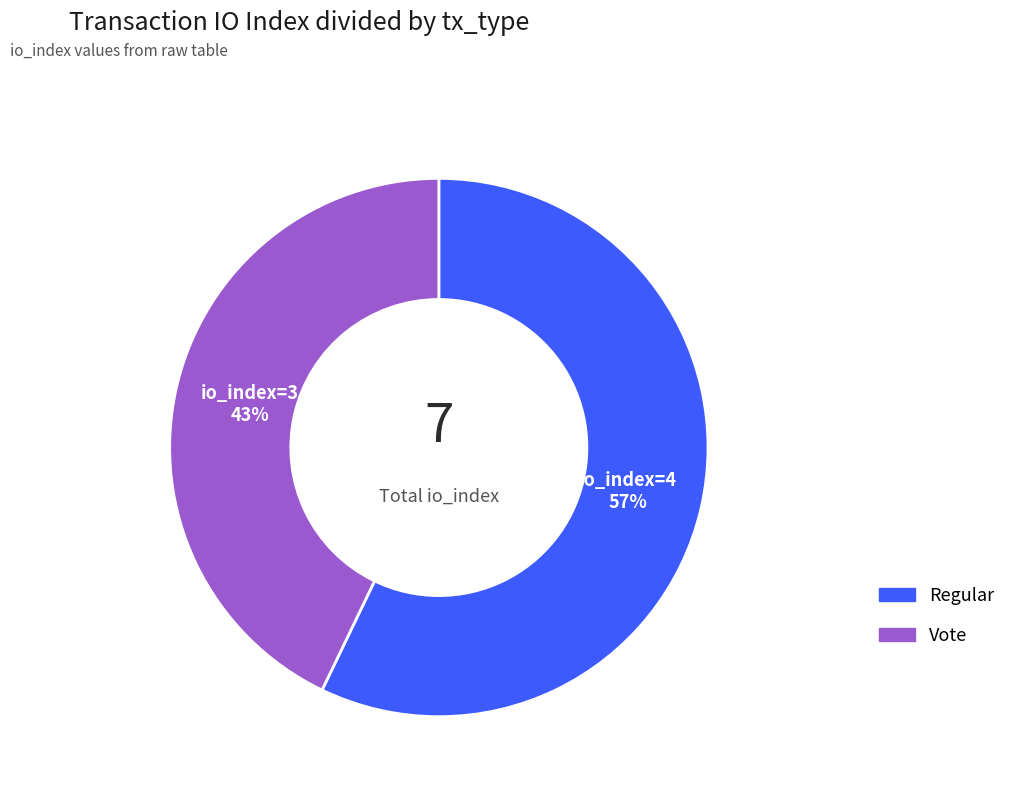

To the nearest percent, what is the difference between the largest and smallest slice percentages?

14%